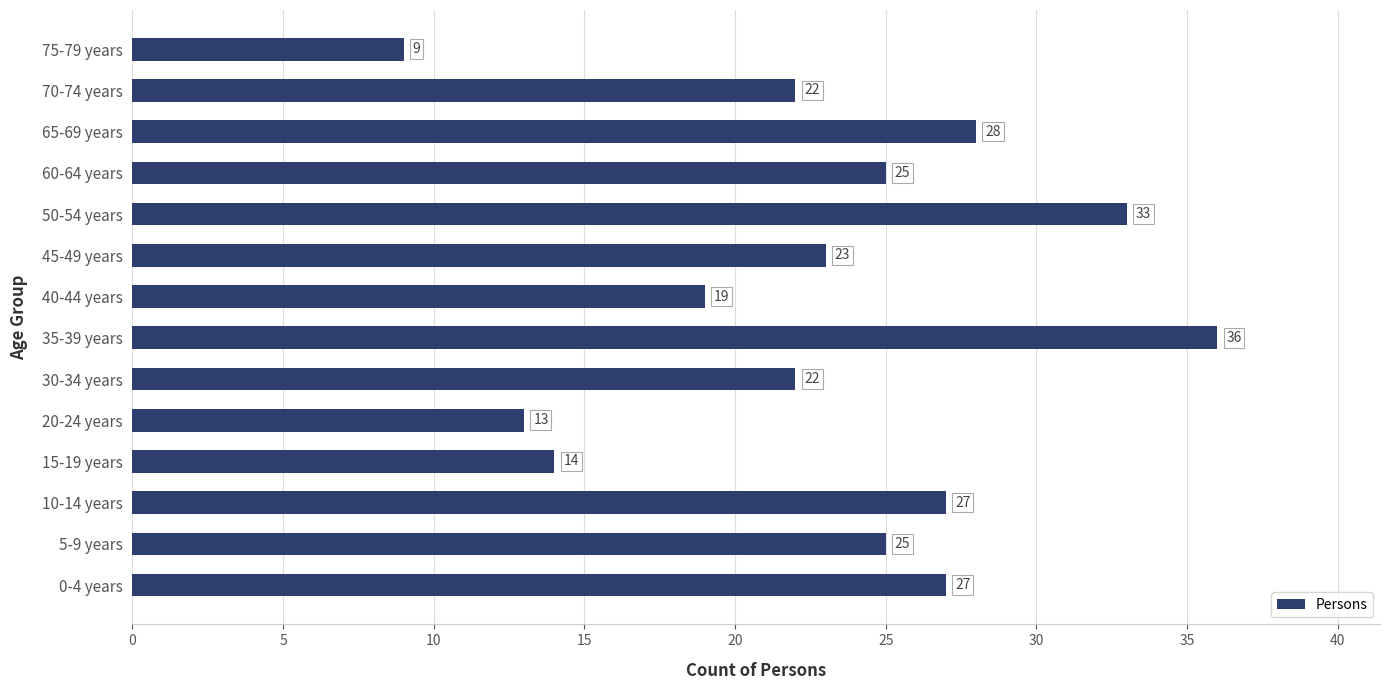

Approximately how many times larger is the value at 0-4 years compared to 15-19 years?

1.9